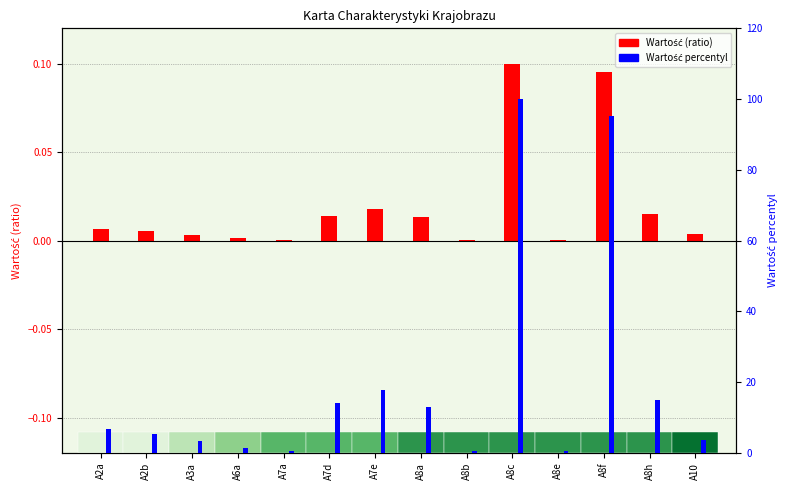

Is it true that Wartość percentyl equals 0.6 at A7a?

True